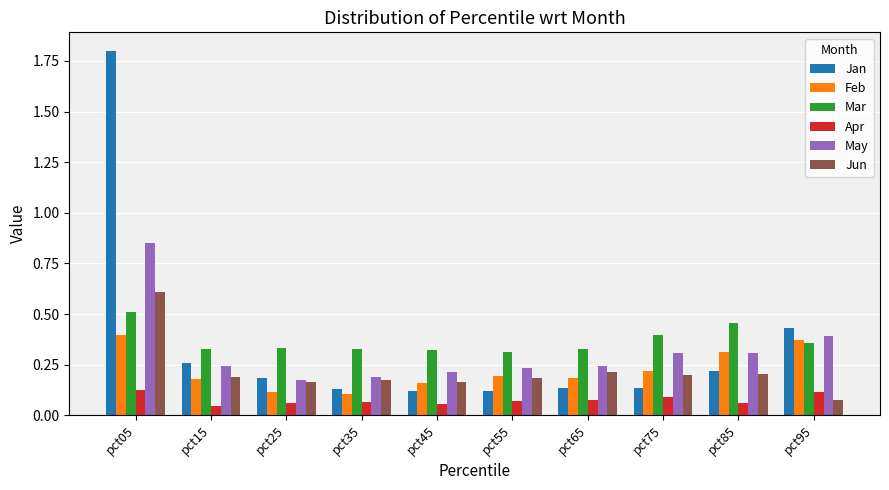

The Jun series shows 0.1 at pct55. True or false?

False